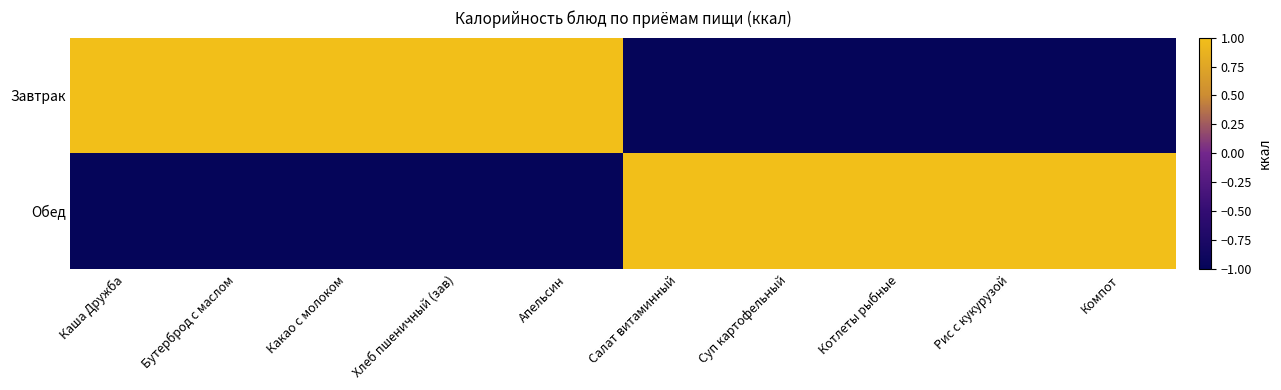

At how many categories does at least one series exceed 0?

10